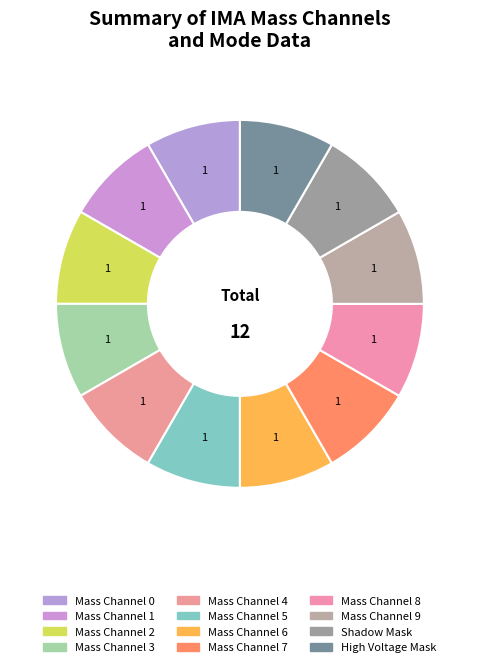

Which slice is the smallest?

Mass Channel 0